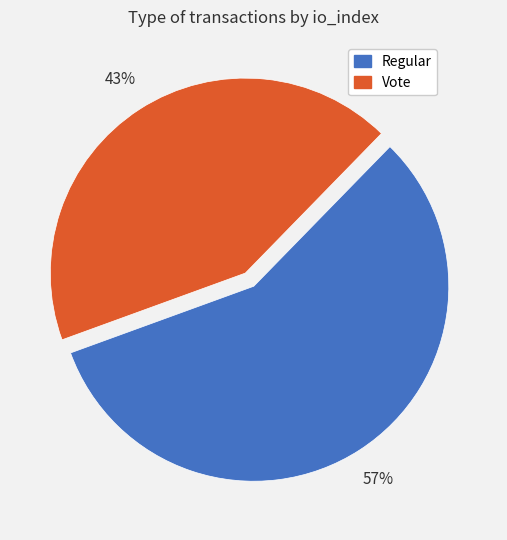

Is the sum of Regular and Vote greater than half?

Yes